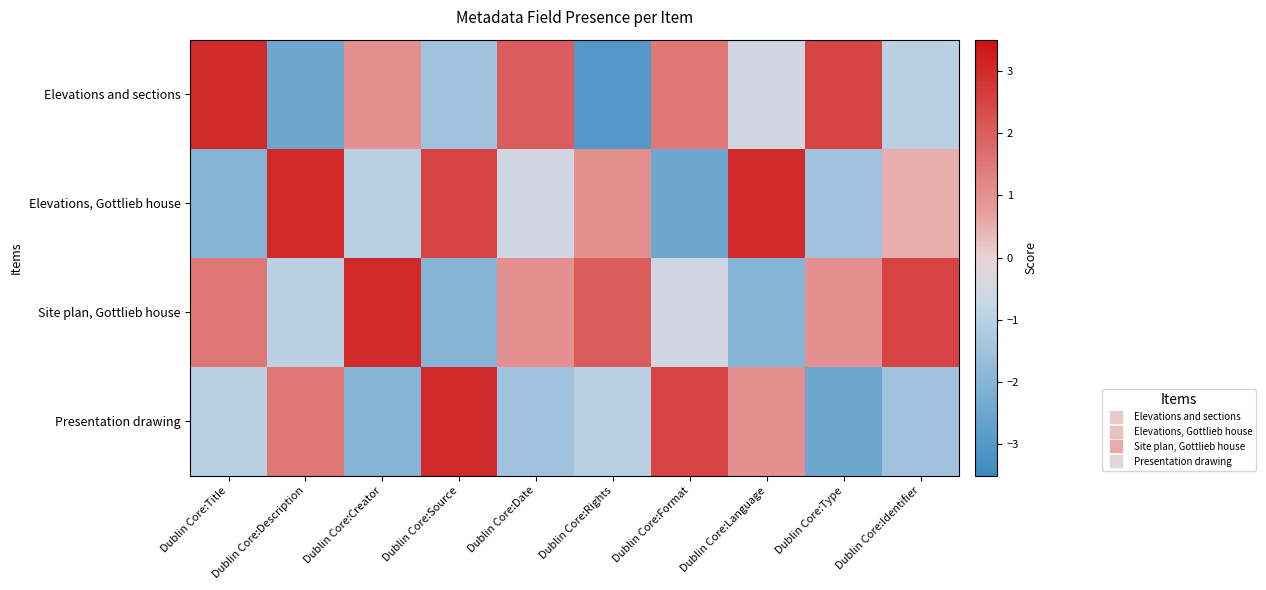

Which category has the lowest value across all series?

Dublin Core:Rights